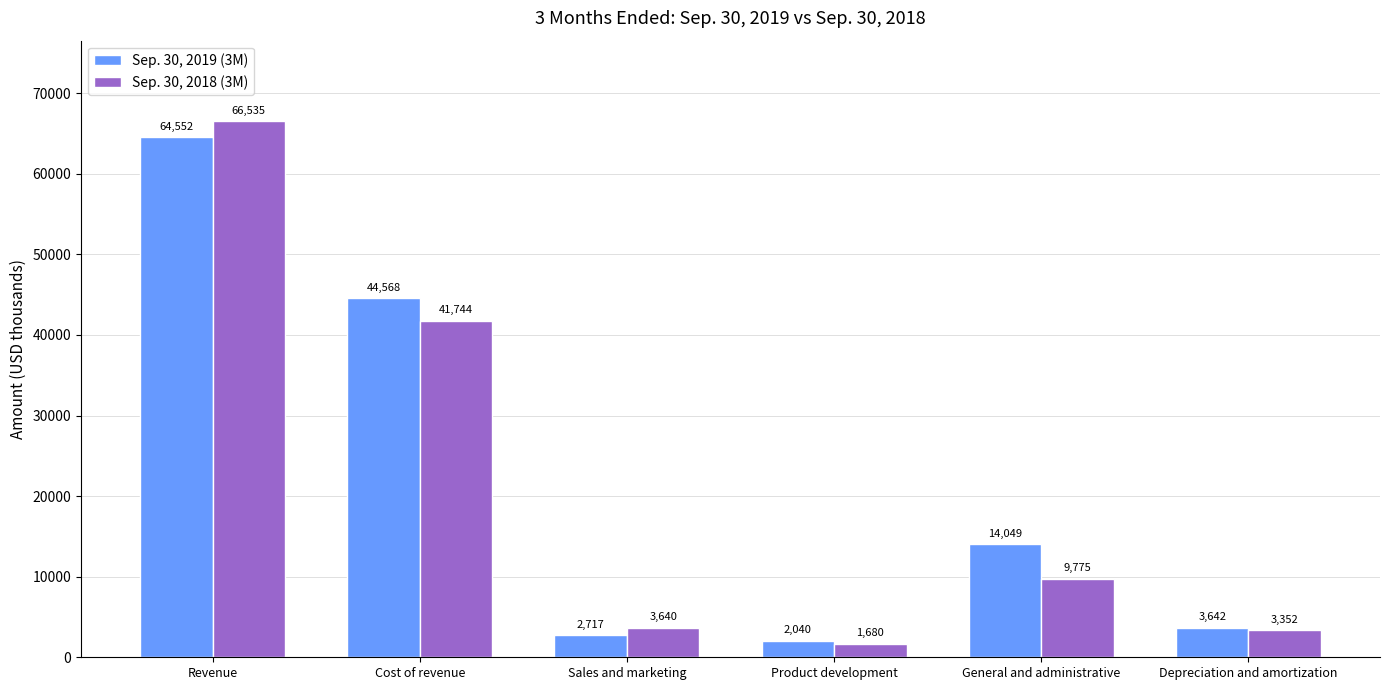

Which series has the widest spread of values?

Sep. 30, 2018 (3M)